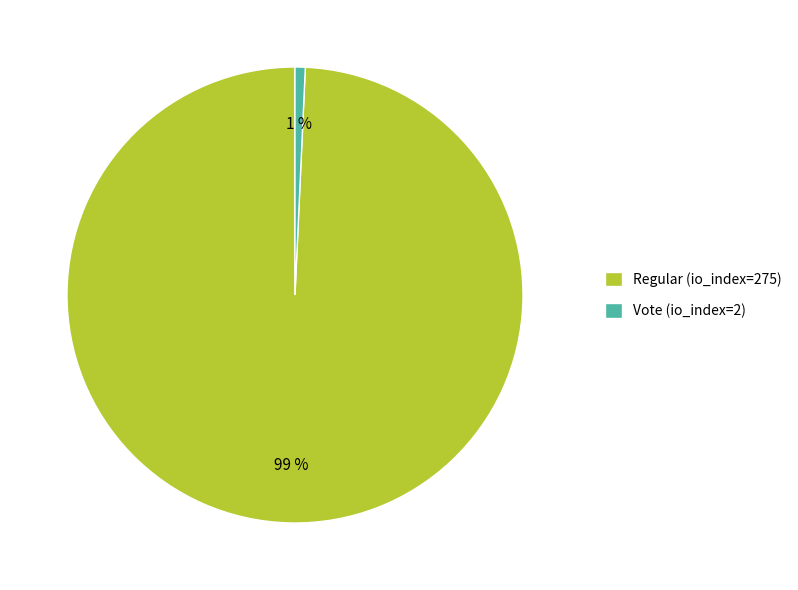

To the nearest percent, what is the average slice percentage?

50%